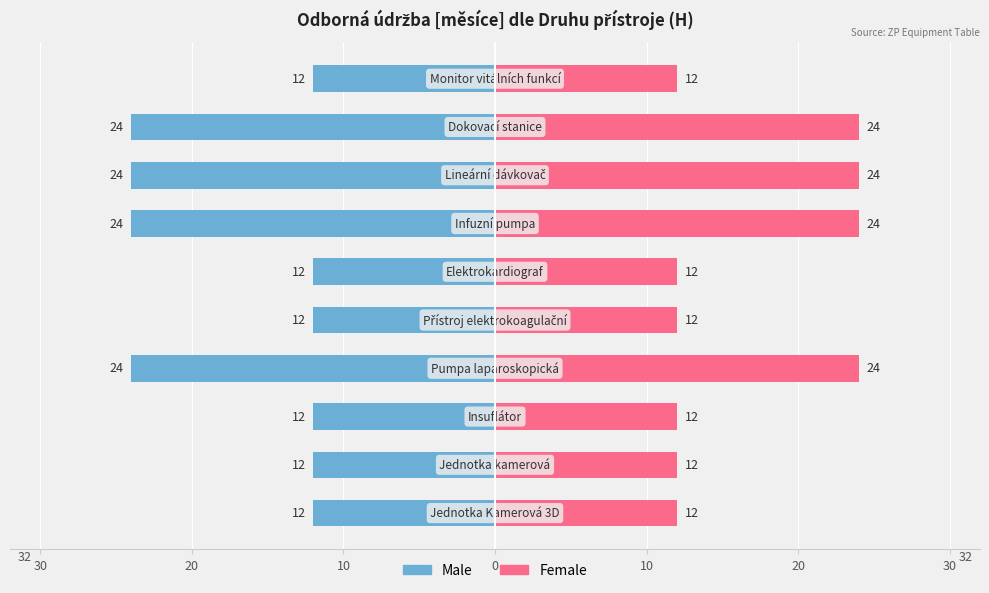

Which series has the widest spread of values?

Male